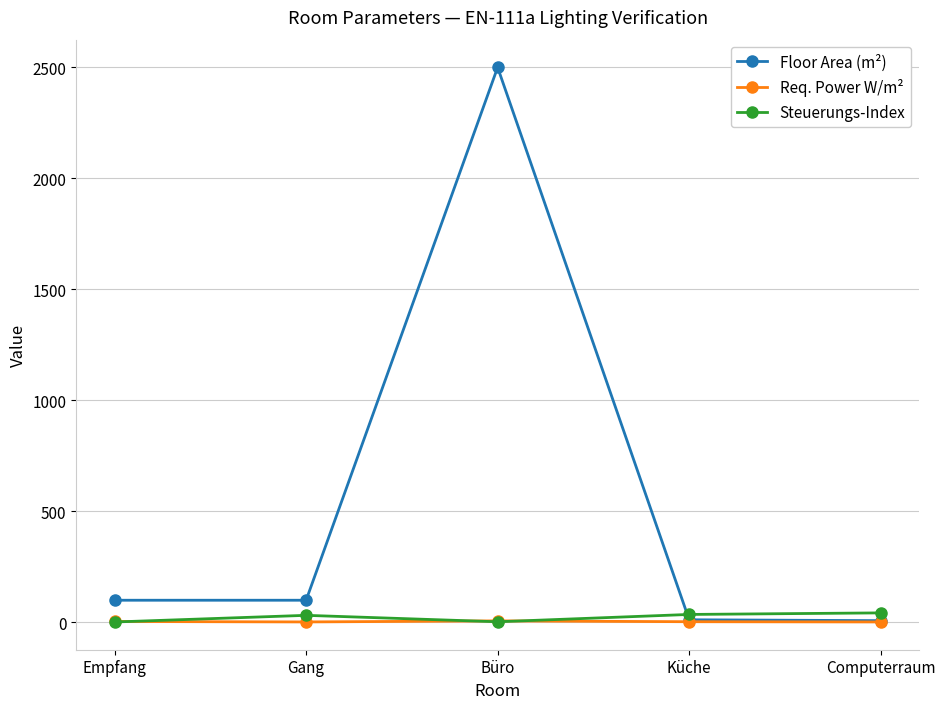

How many times do Steuerungs-Index and Req. Power W/m² cross each other?

3